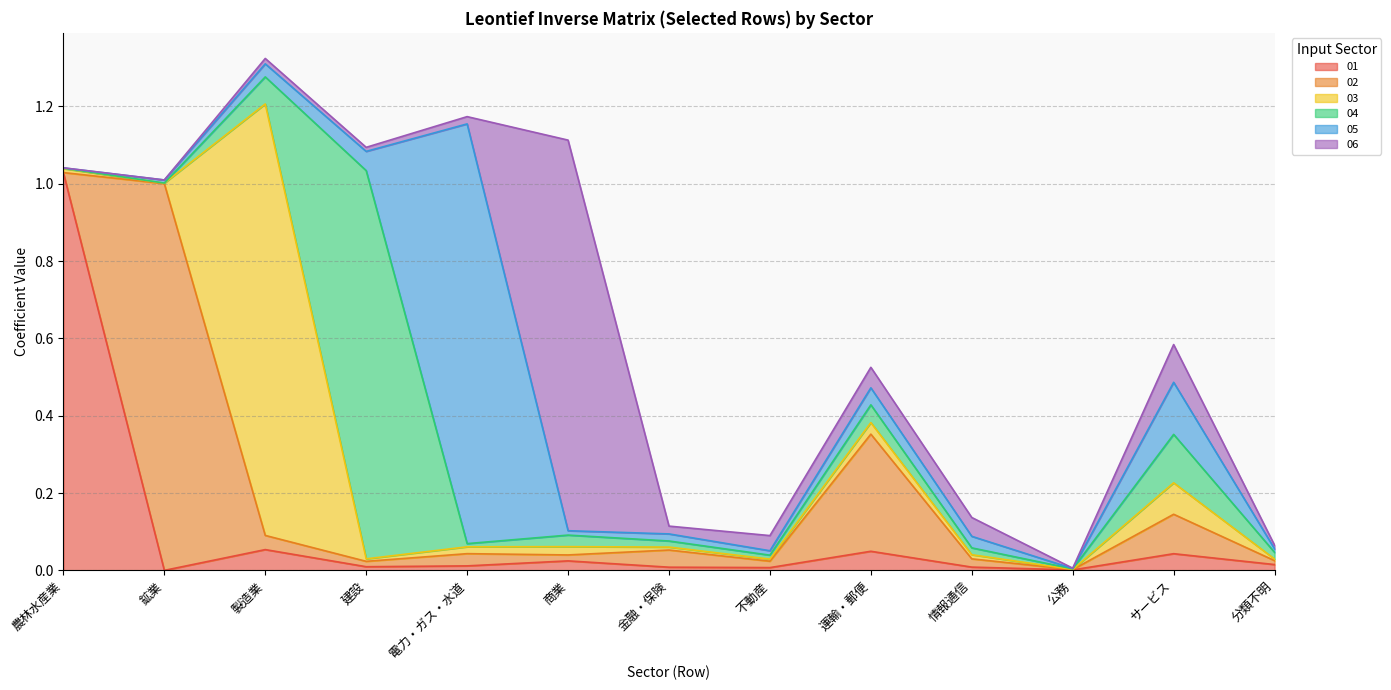

Count the number of categories in the chart.

13